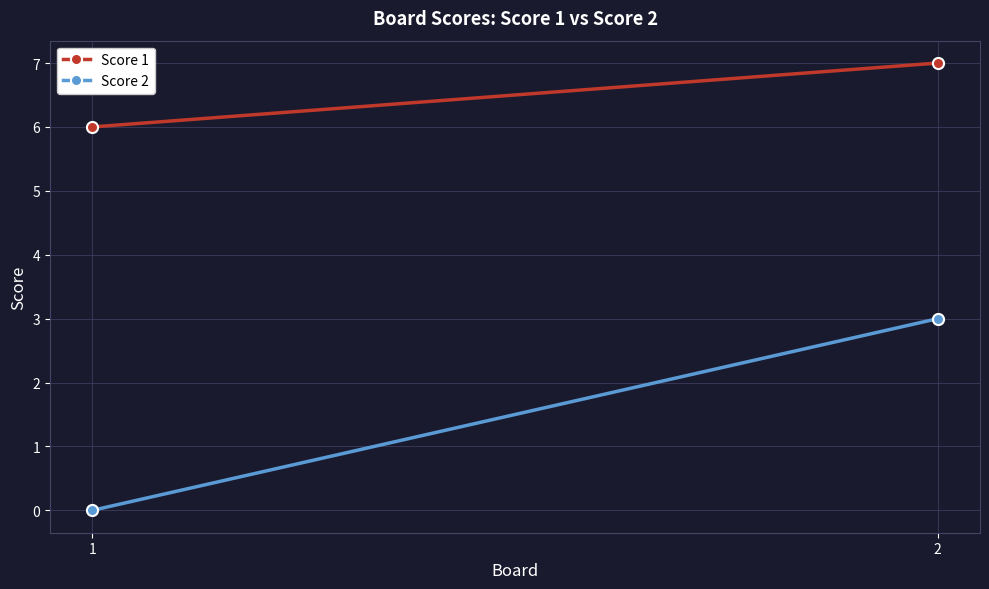

What is the difference between the highest and lowest values at 2?

4